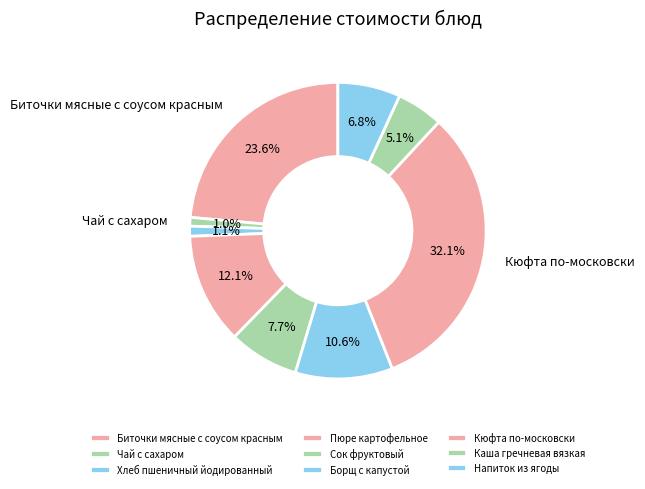

True or false: Биточки мясные с соусом красным accounts for 24% of the total.

True